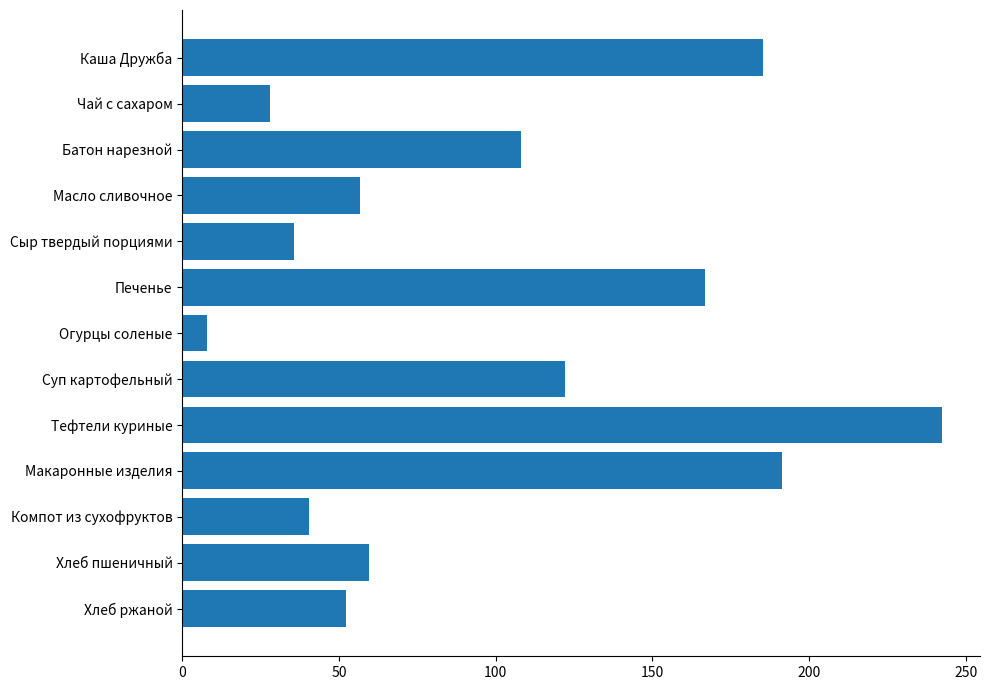

Does the chart contain any negative values?

No